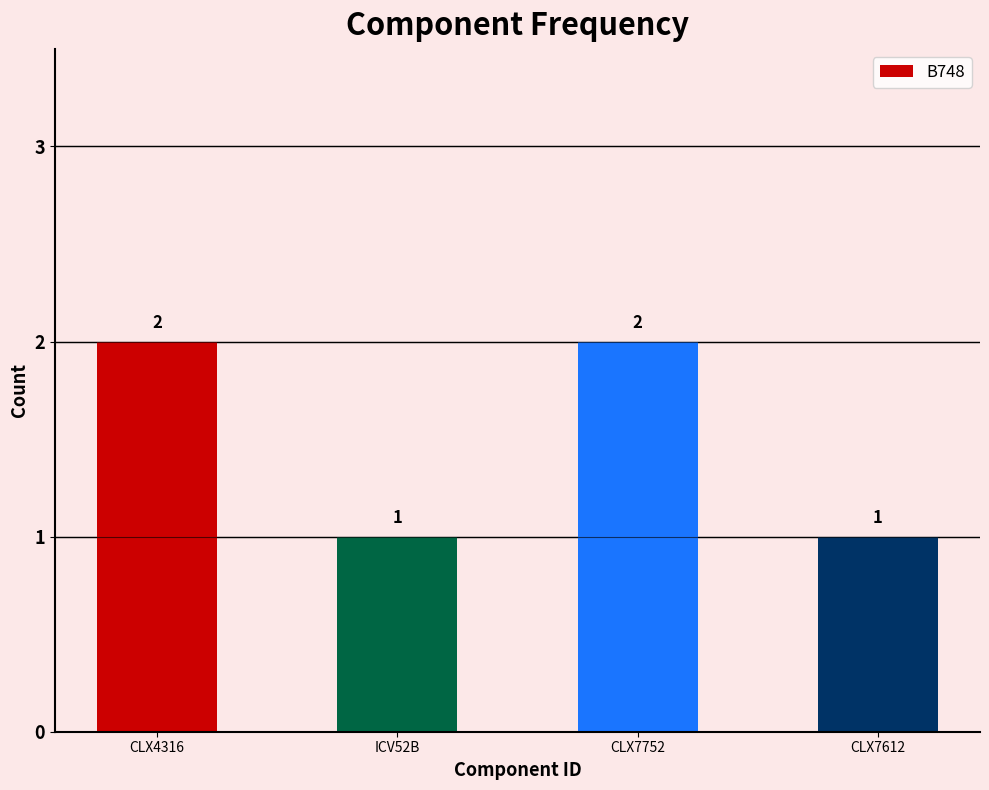

What is the change in value from ICV52B to CLX7752?

+1